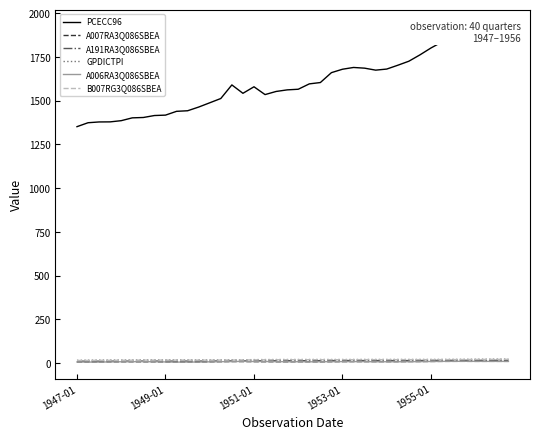

Which series changed the most between 20 and 33?

PCECC96